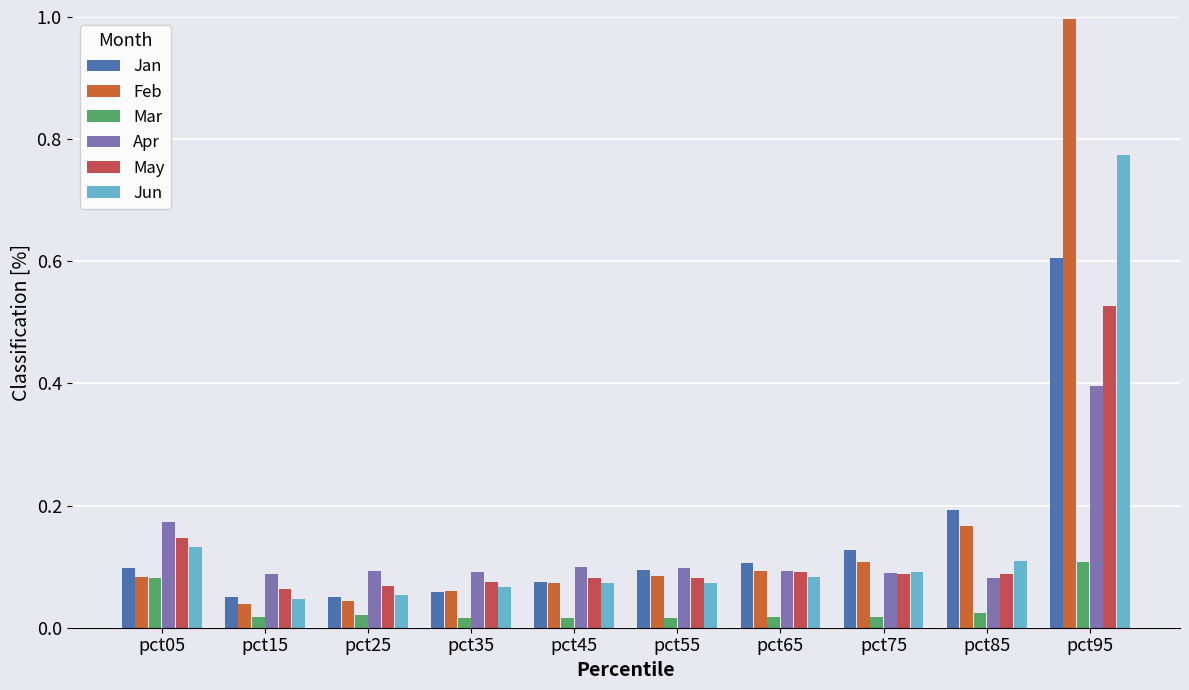

How many bars are there in each group?

6